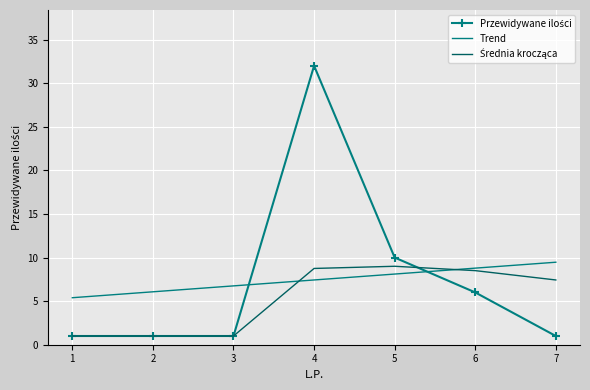

Count the number of categories in the chart.

7